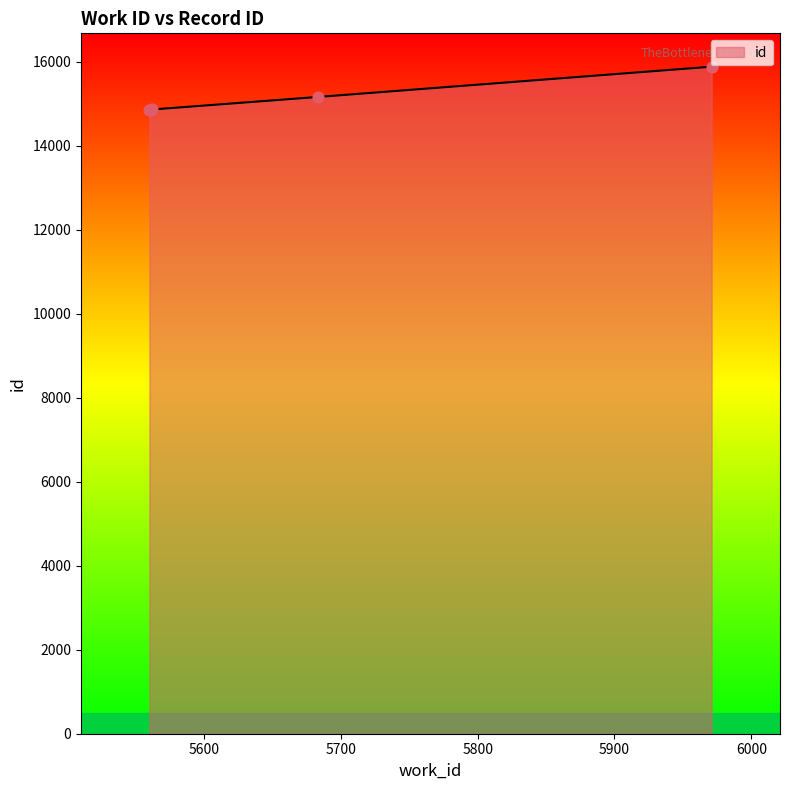

What is the maximum value shown in the chart?

15880